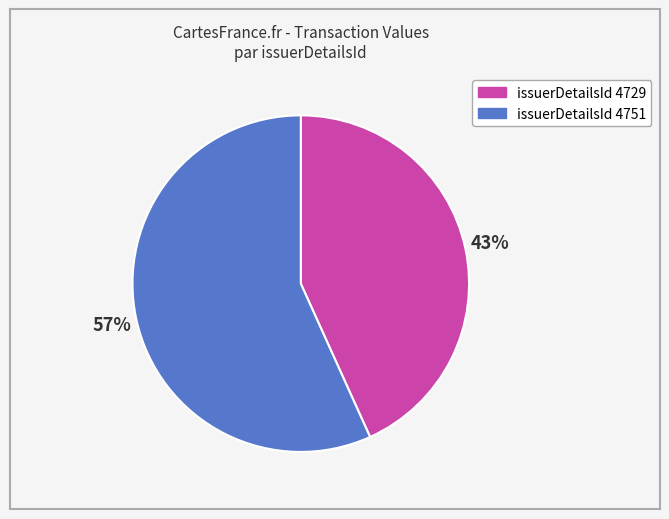

Is there a majority slice in this chart?

Yes